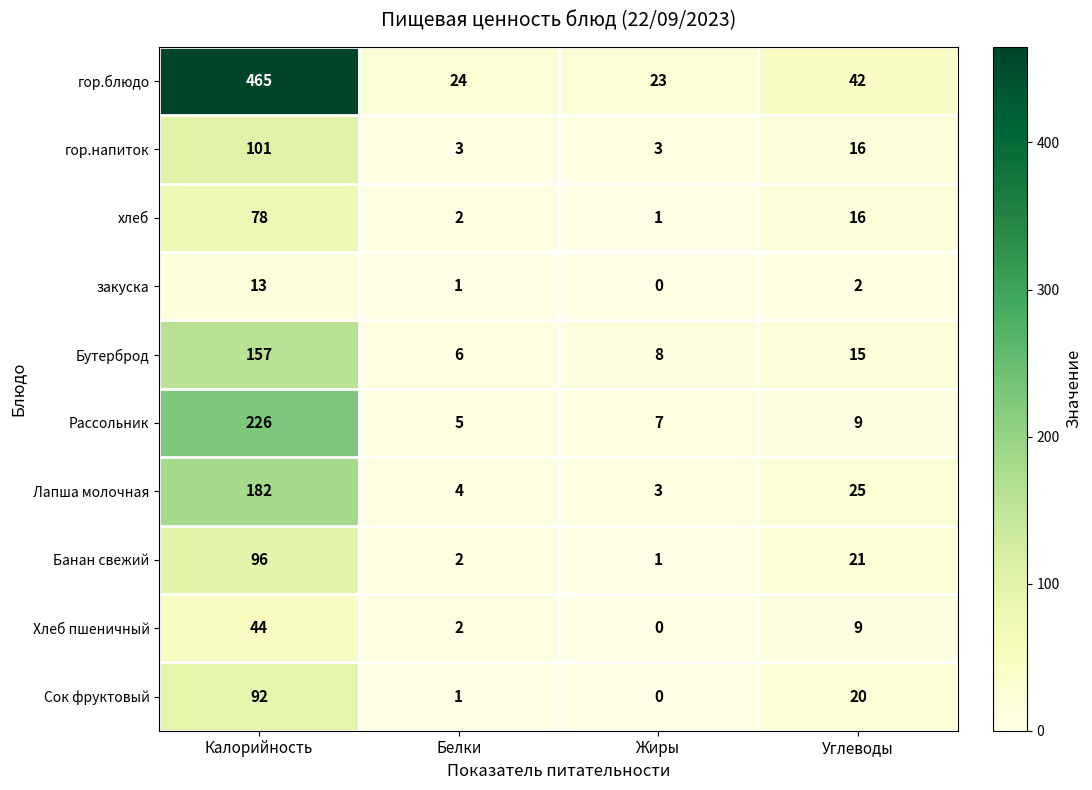

Between Жиры and Углеводы, which series saw the biggest shift?

Лапша молочная